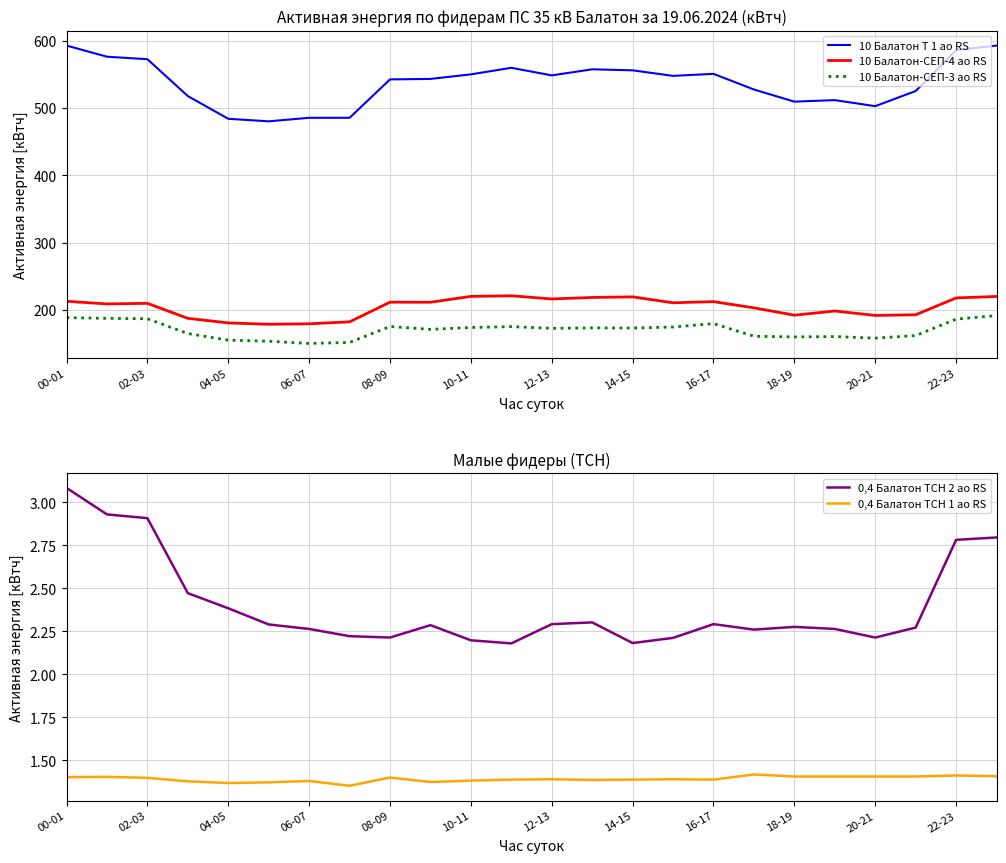

True or false: 10 Балатон-СЕП-3 ао RS and 0,4 Балатон ТСН 2 ао RS intersect in this chart.

False